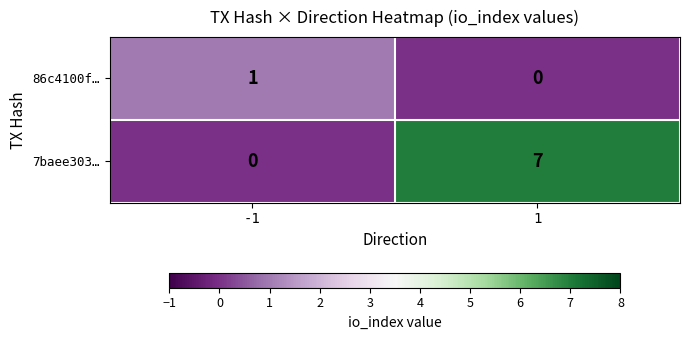

List the series in order of their peak value, highest first.

7baee303…, 86c4100f…